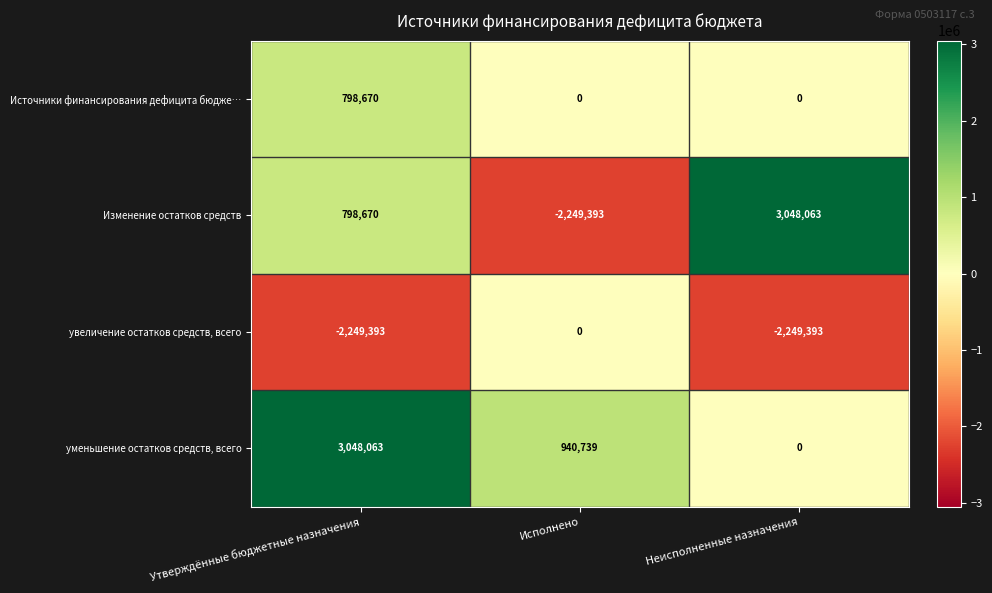

Reading right to left, list all the values displayed in this chart.

Источники финансирования дефицита бюдже…: 0	0	798670
Изменение остатков средств: 3048063	-2249393	798670
увеличение остатков средств, всего: -2249393	0	-2249393
уменьшение остатков средств, всего: 0	940739	3048063